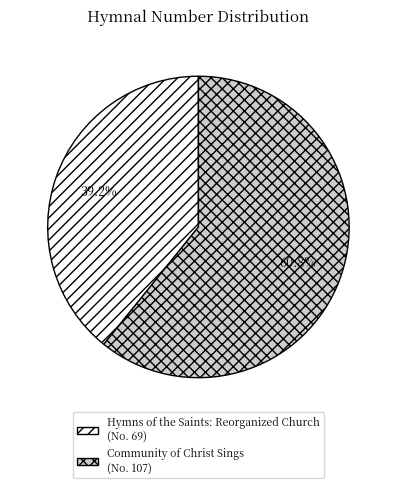

Which has a higher value, Hymns of the Saints: Reorganized Church or Community of Christ Sings?

Community of Christ Sings